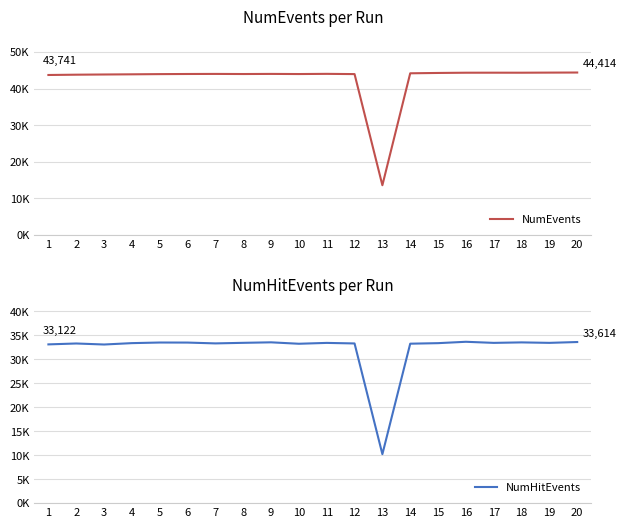

List the series in order of their peak value, highest first.

NumEvents, NumHitEvents